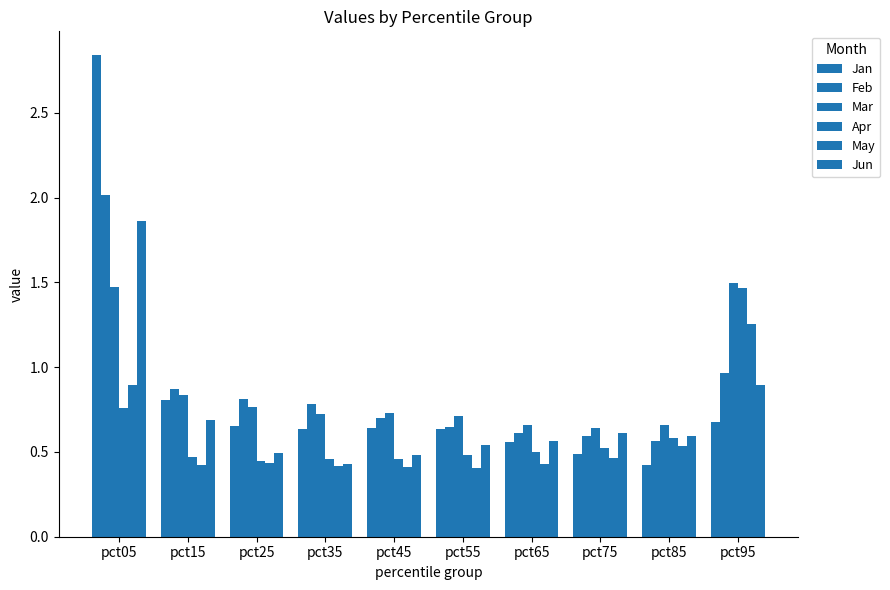

List the series in order of their peak value, highest first.

Jan, Feb, Jun, Mar, Apr, May